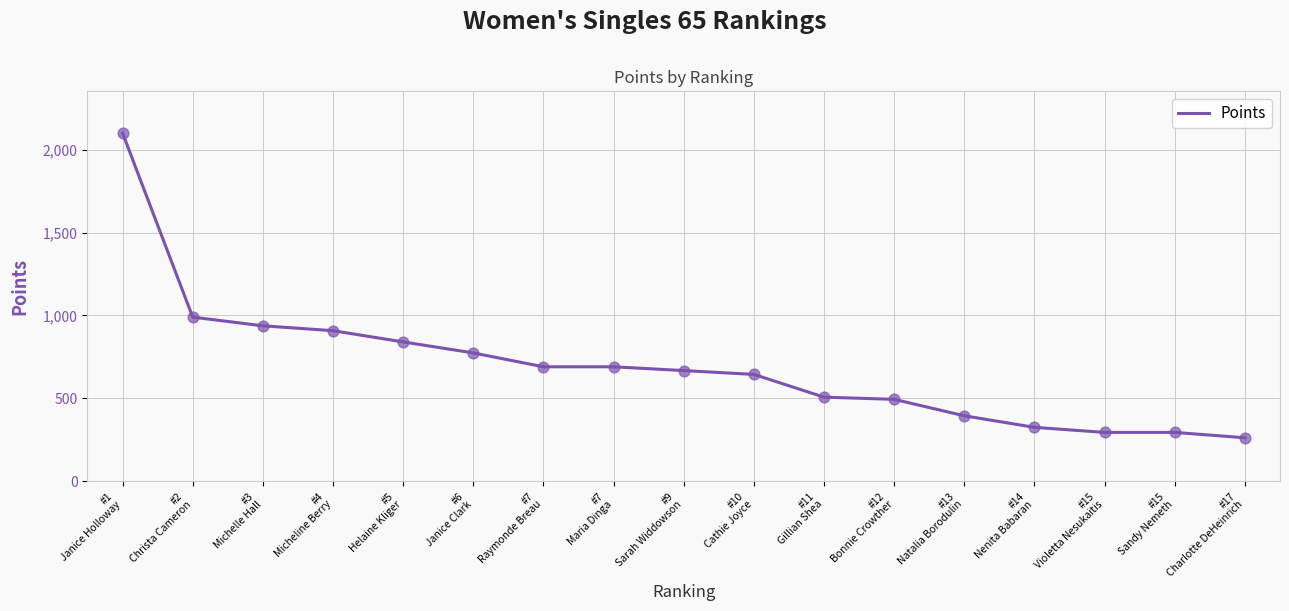

What is the change in value from #6
Janice Clark to #14
Nenita Babaran?

-448.9